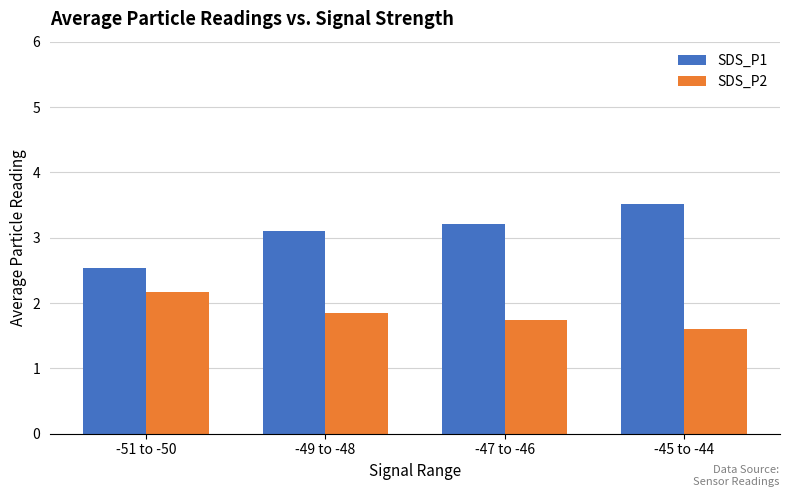

At how many categories does at least one series exceed 1?

4